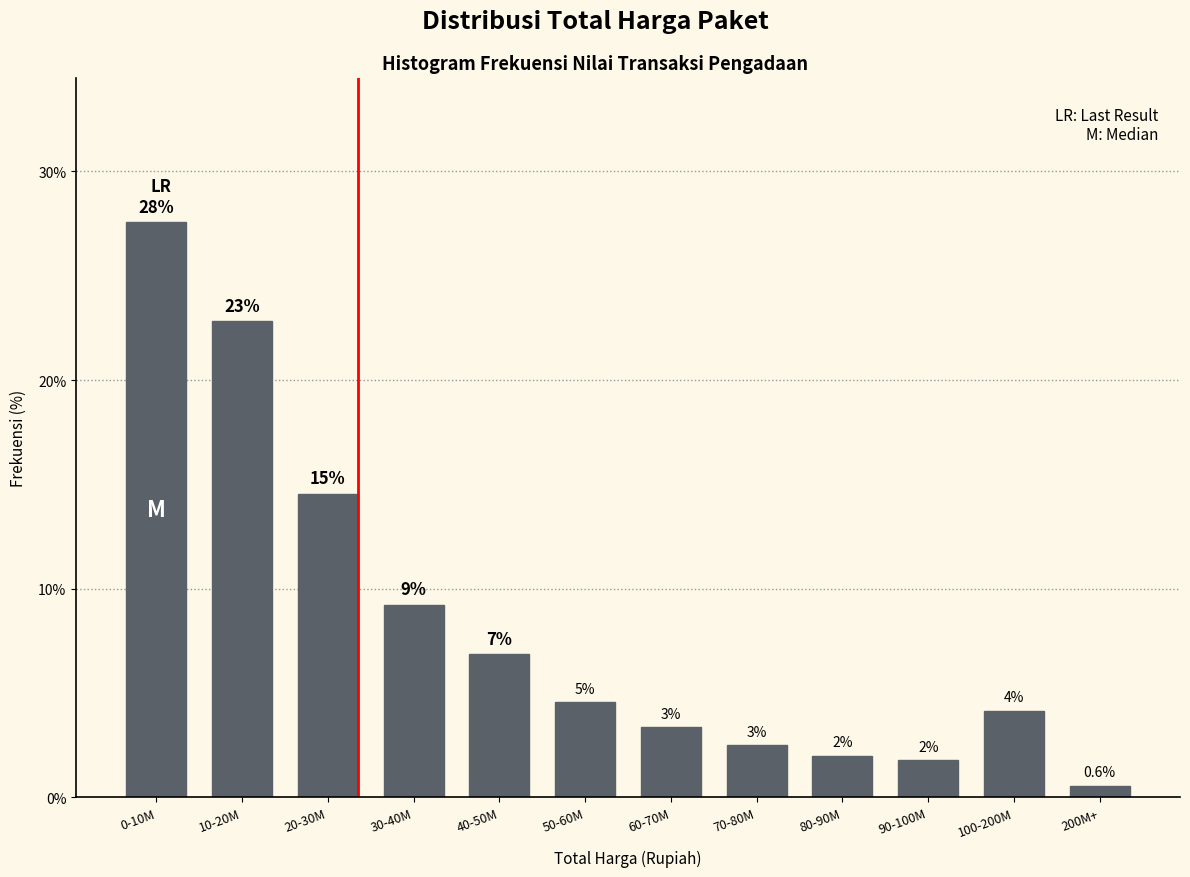

How many bars are there in total?

12